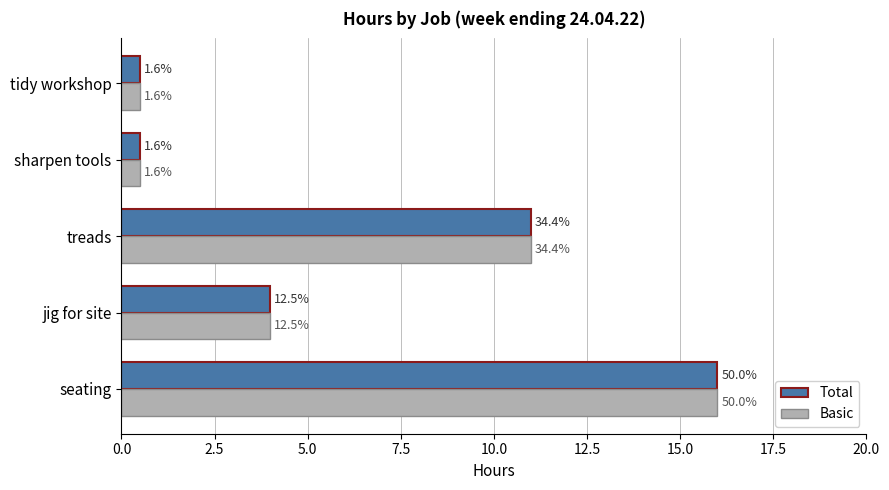

What are all the series names shown in the legend?

Total, Basic